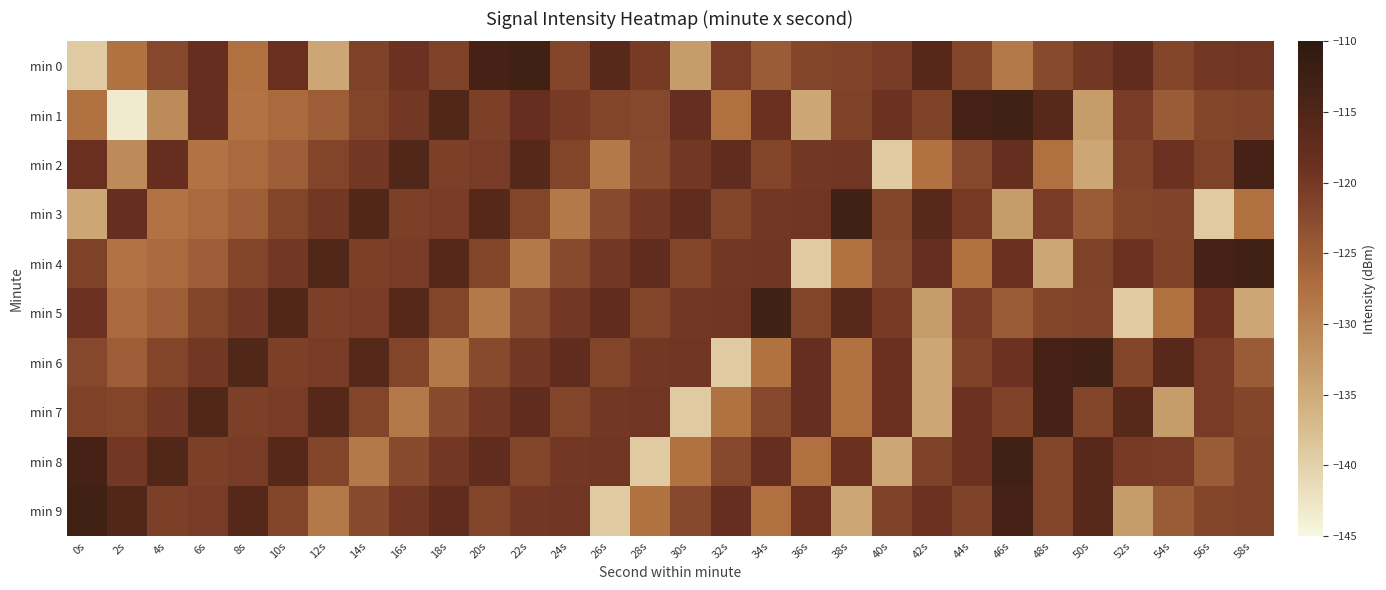

Which label corresponds to the smallest value in the chart?

2s